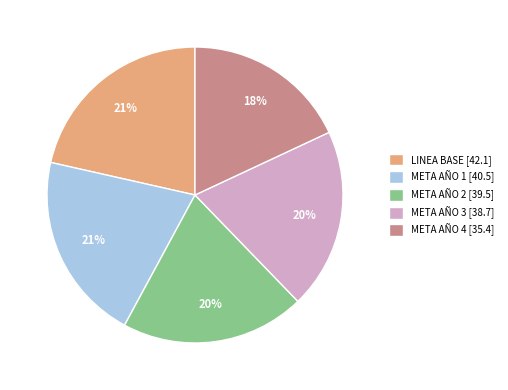

The META AÑO 1 [40.5] slice represents 13% of the pie. True or false?

False